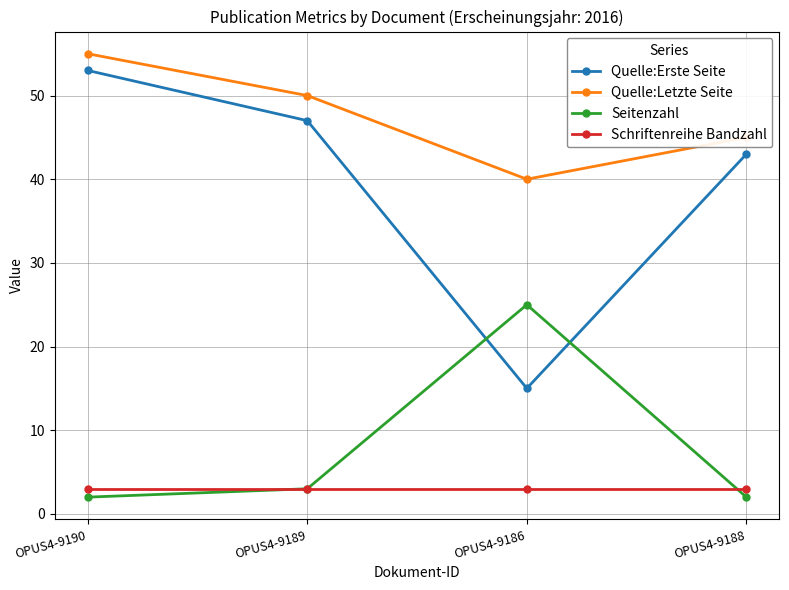

The value of Seitenzahl at OPUS4-9189 is 1. True or false?

False